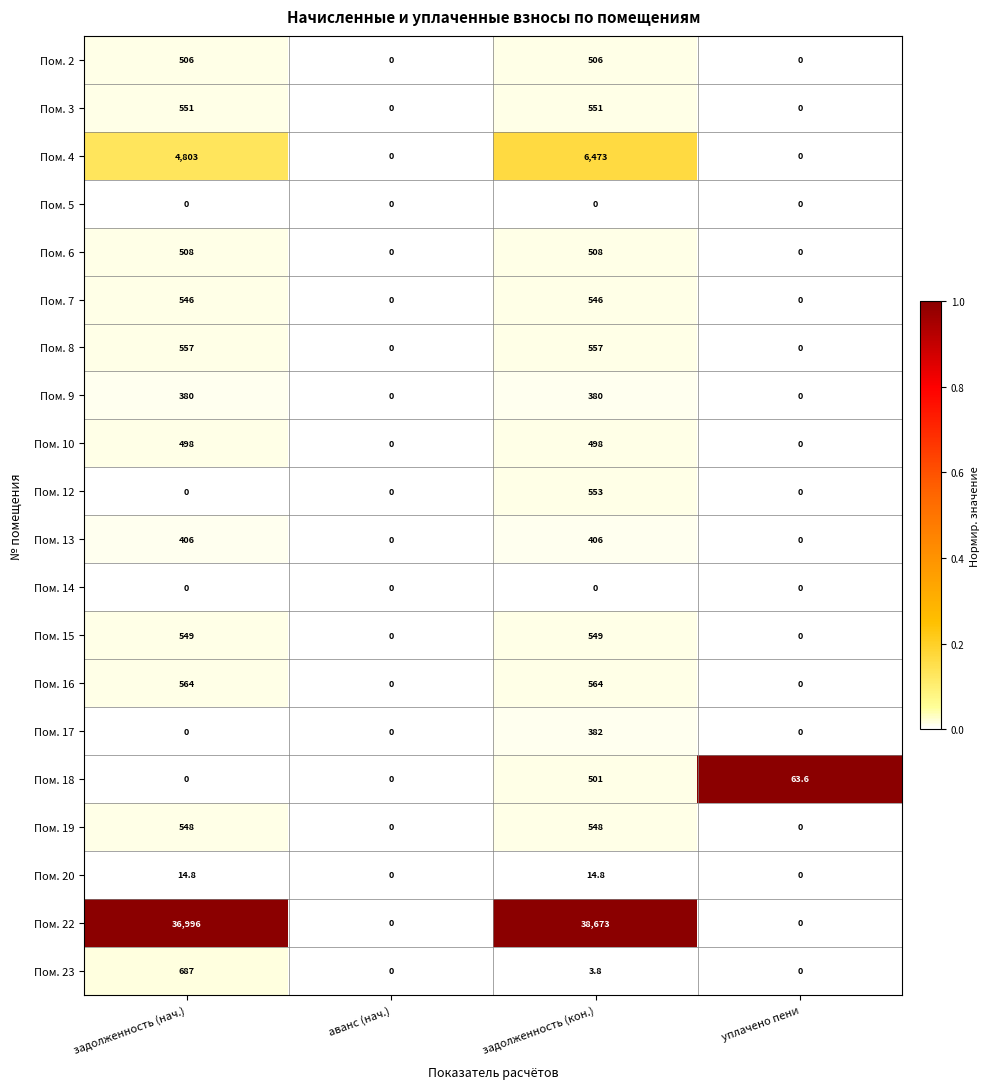

Which label corresponds to the largest value in the chart?

задолженность (кон.)